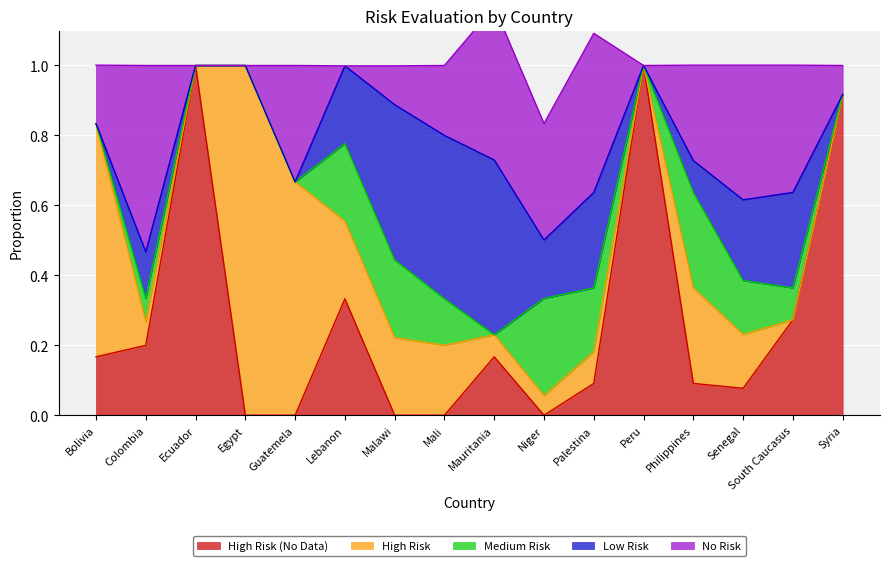

Is the value of High Risk (No Data) at Palestina greater than the value of High Risk at Egypt?

No